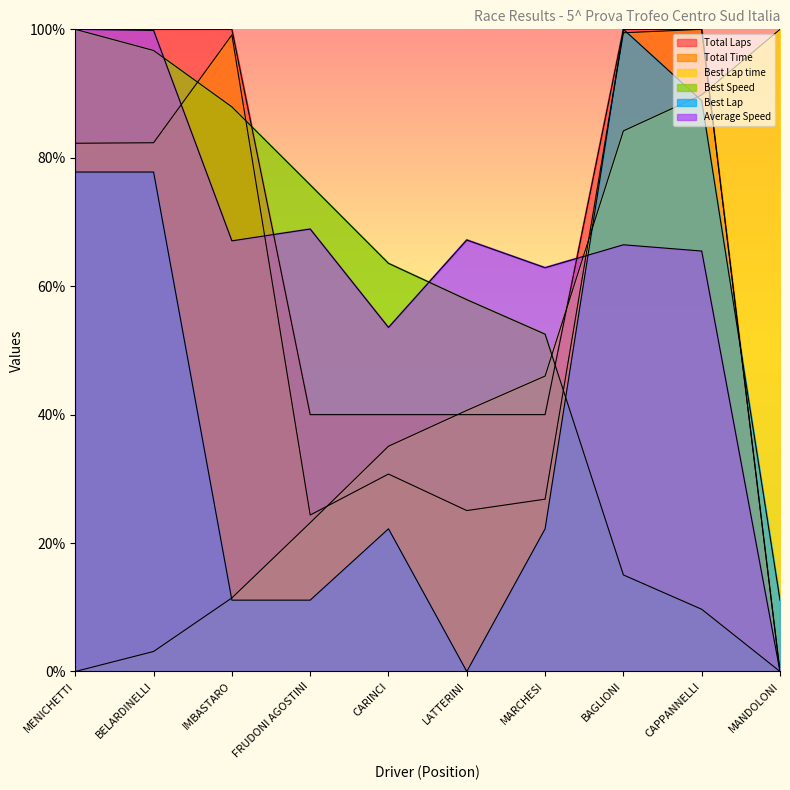

True or false: Average Speed has a value of 99.8 at BELARDINELLI.

True